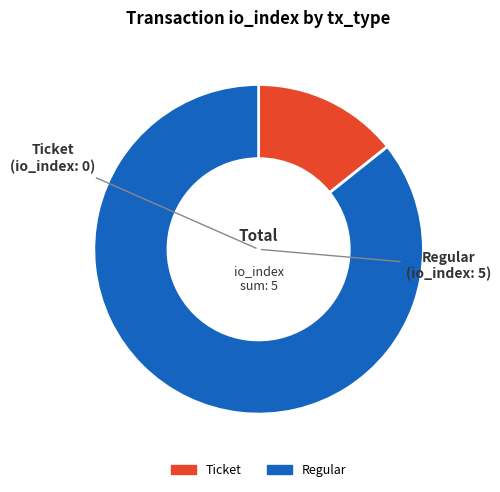

Between Ticket and Regular, which is larger?

Regular